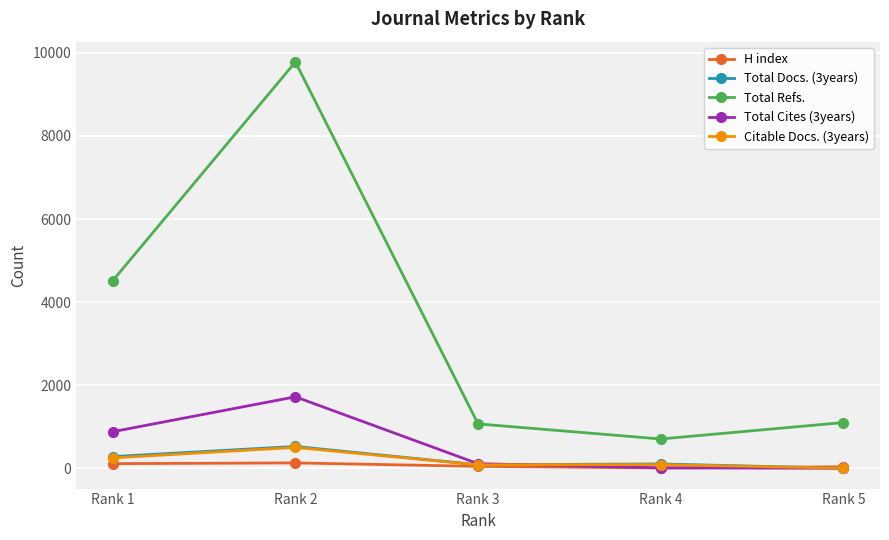

What is the greatest value displayed?

9780